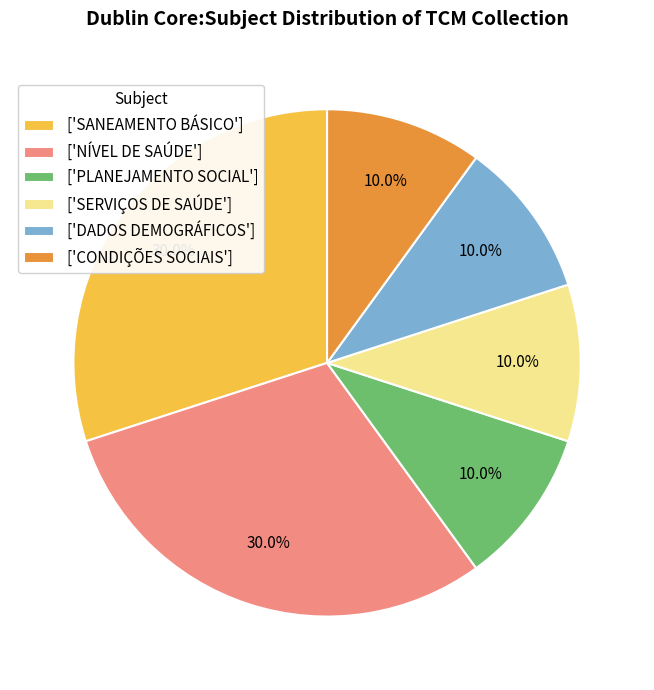

To the nearest percent, what is the average slice percentage?

17%